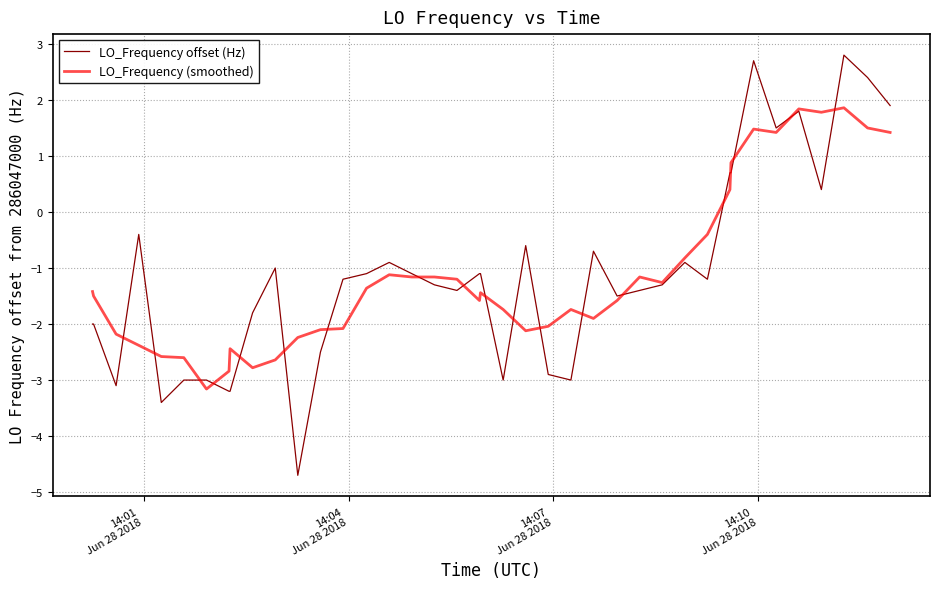

Which series has the widest spread of values?

LO_Frequency offset (Hz)